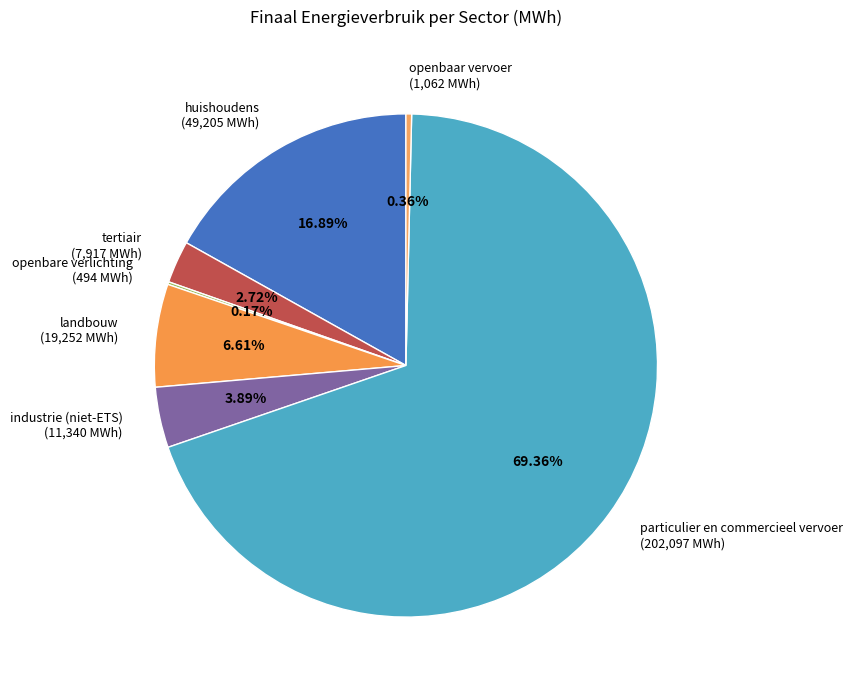

To the nearest percent, what is the combined percentage of landbouw and tertiair?

9%